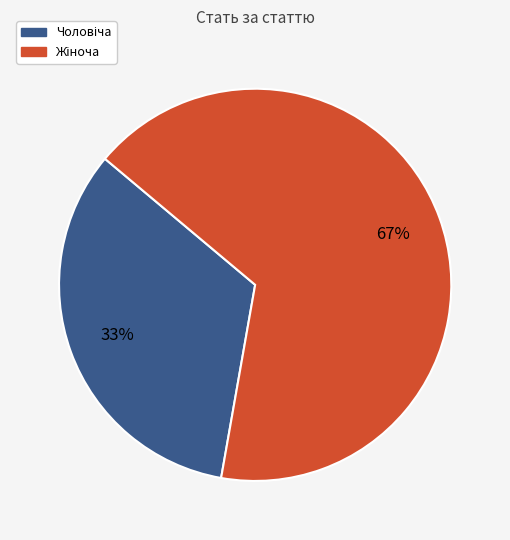

To the nearest percent, what is the average slice percentage?

50%